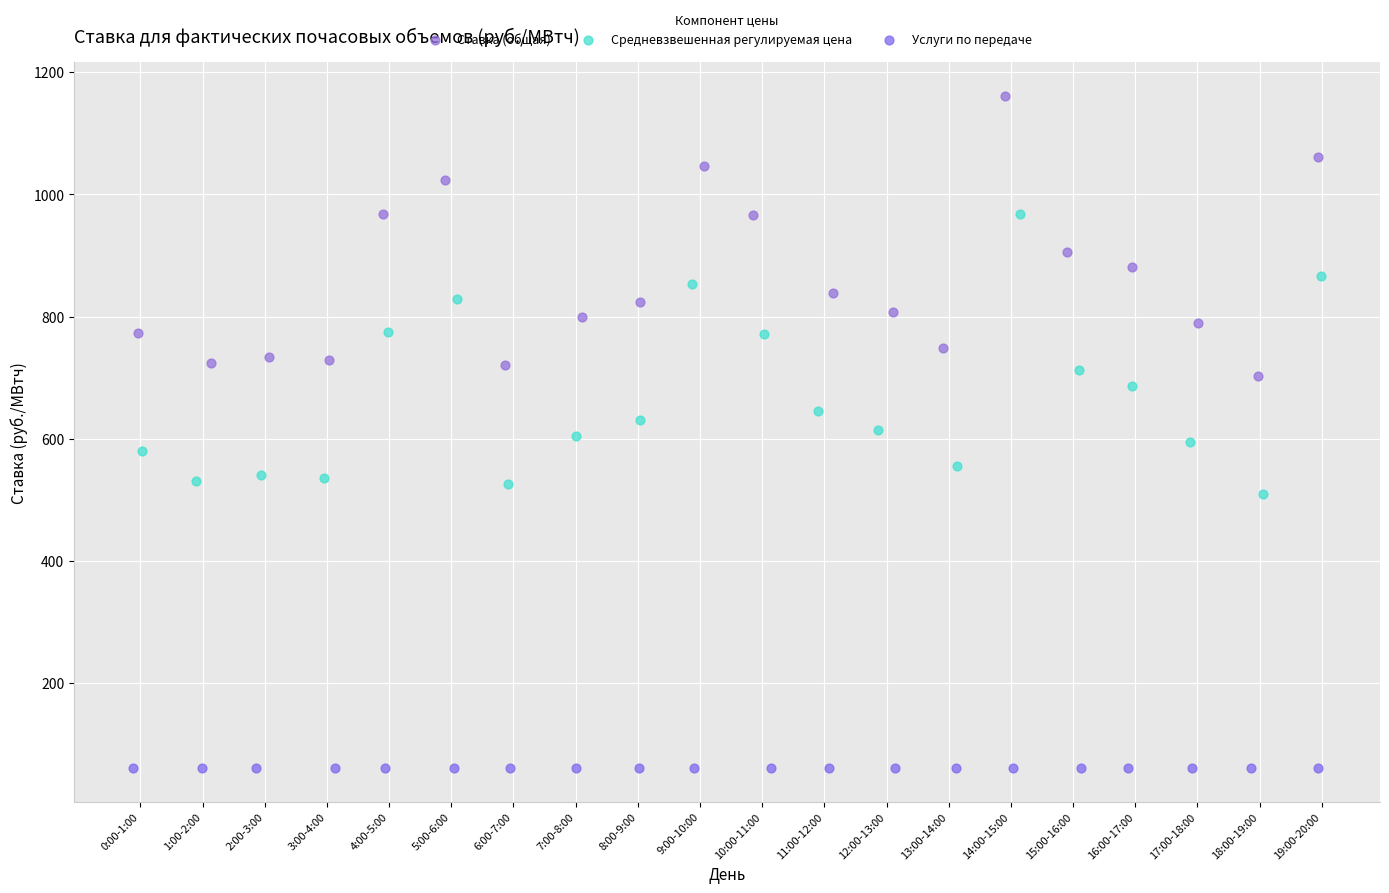

Which series contains the highest Y value?

Ставка (общая)